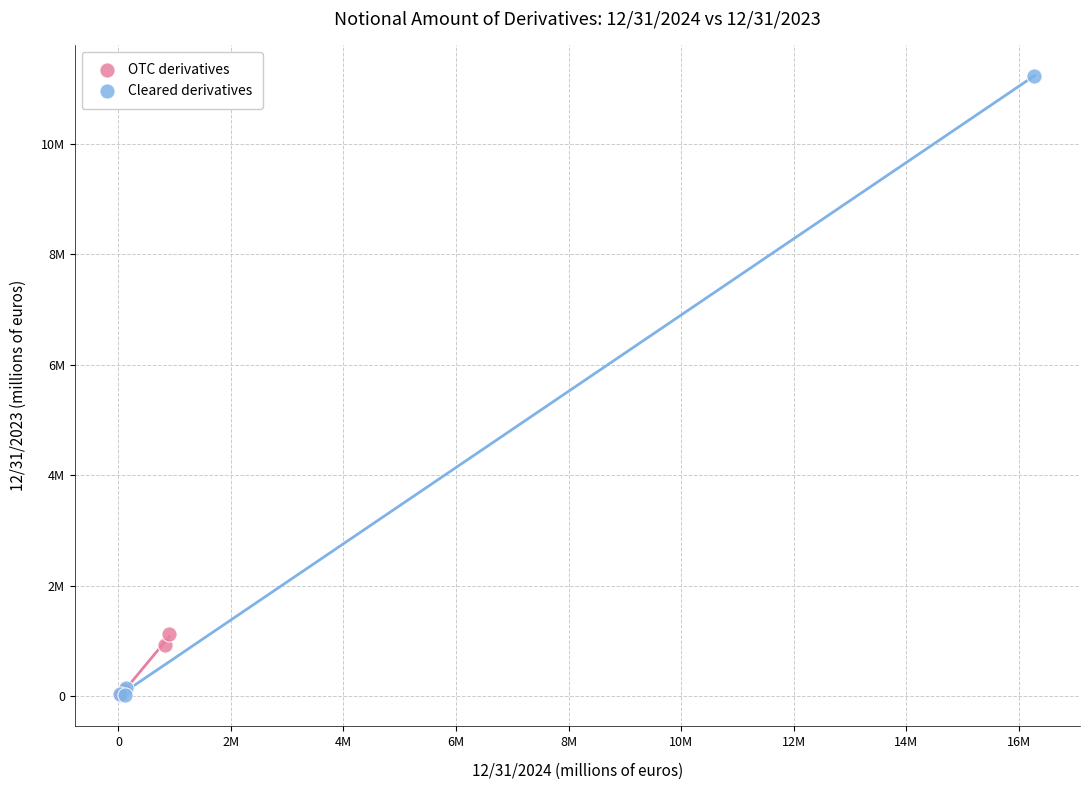

Which series has the widest spread of Y values?

Cleared derivatives